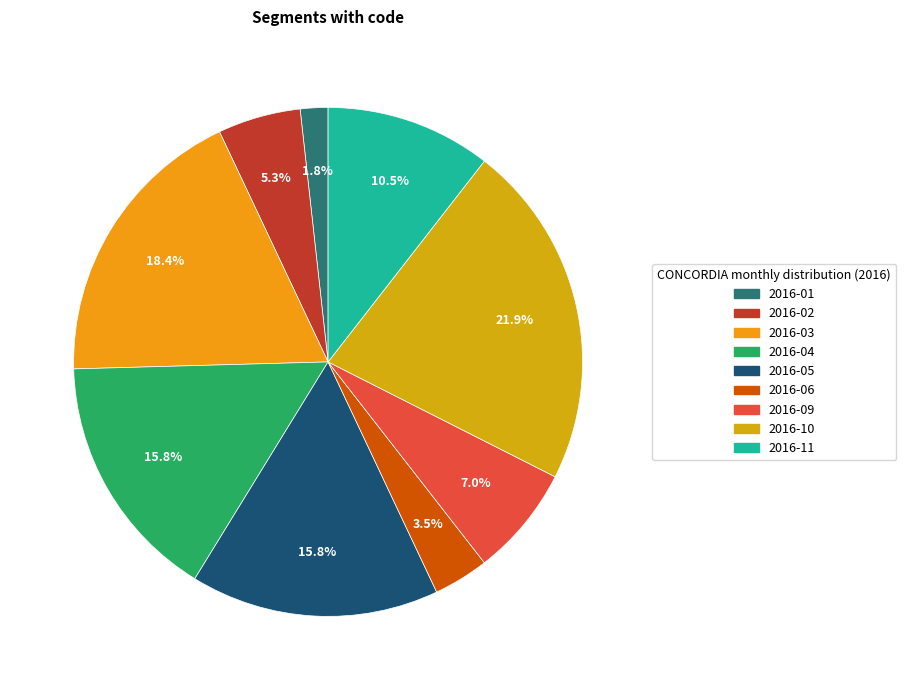

Does any single category account for the majority?

No